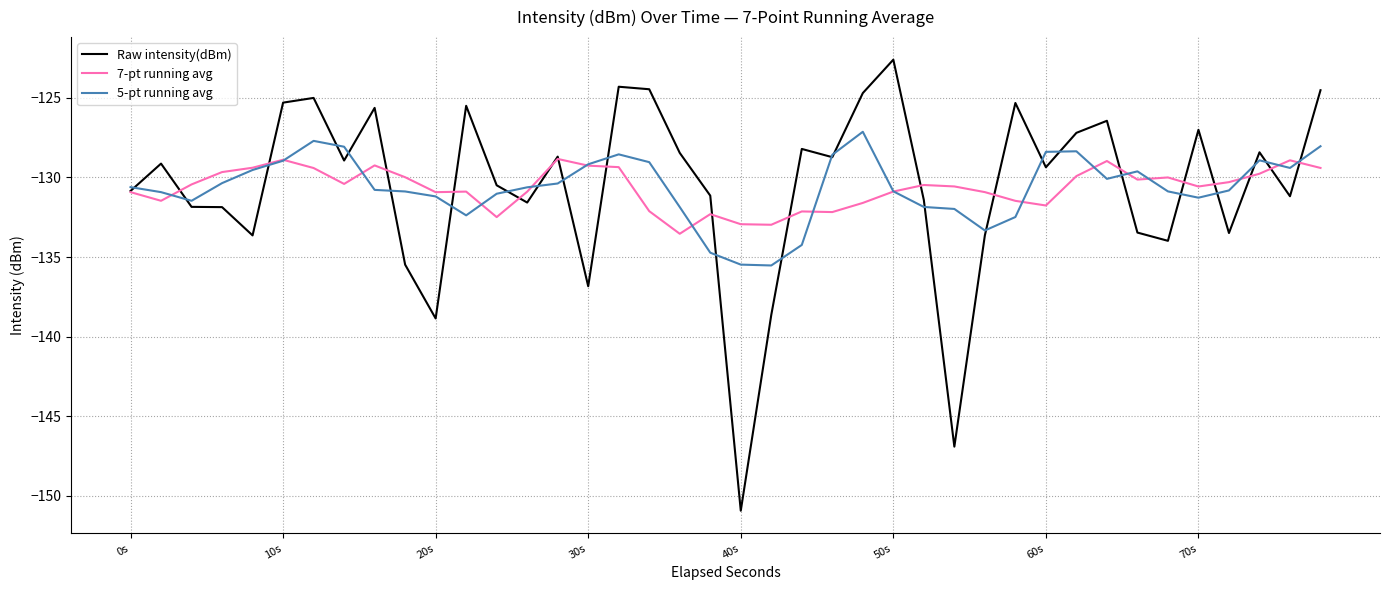

Rank the series by their maximum value, from highest to lowest.

Raw intensity(dBm), 5-pt running avg, 7-pt running avg